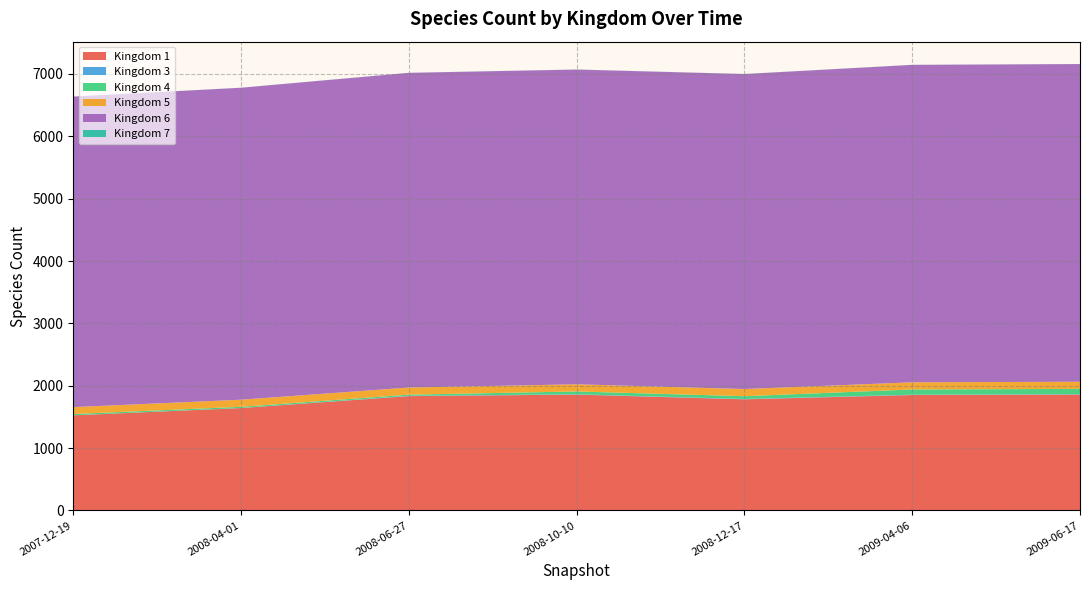

The value of Kingdom 1 at 2009-06-17 is 1859. True or false?

True